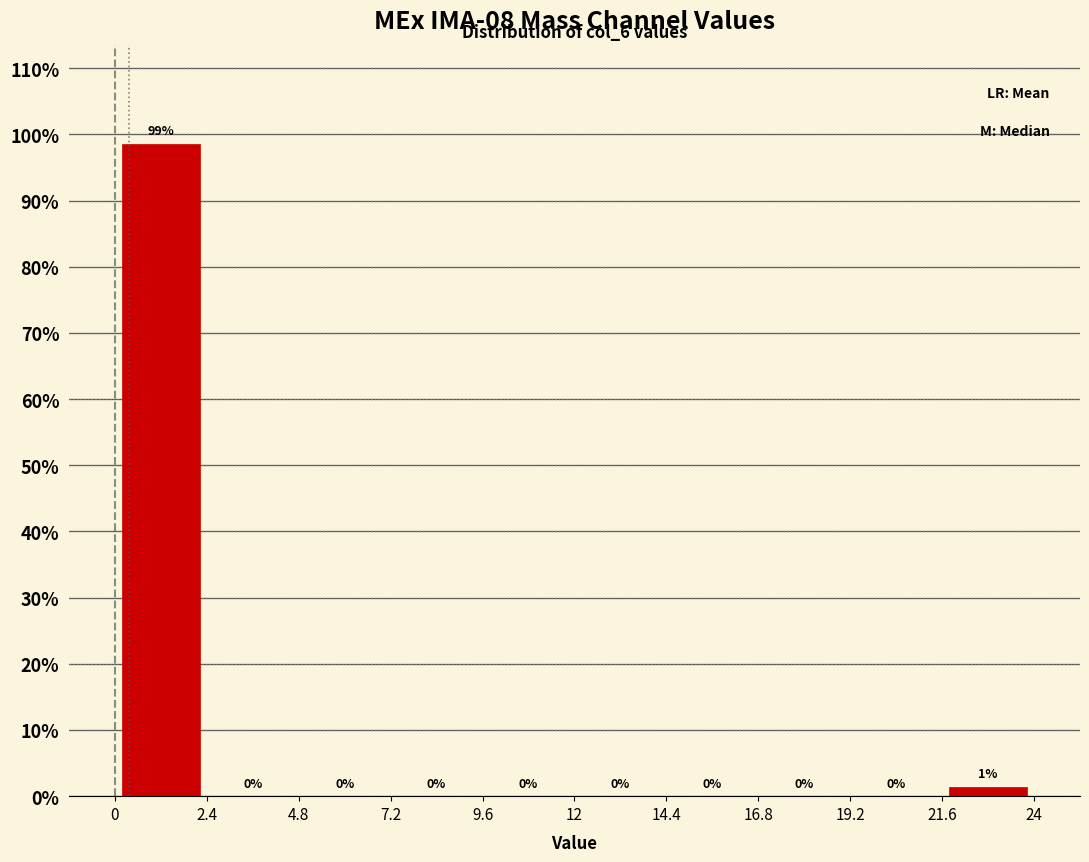

Which range on the x-axis has the tallest bar?

0 to 2.4